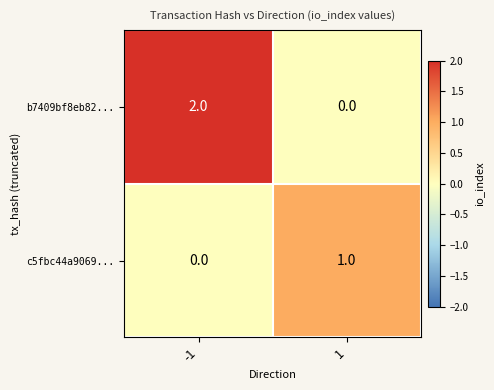

Which series changed the most between -1 and 1?

b7409bf8eb82...